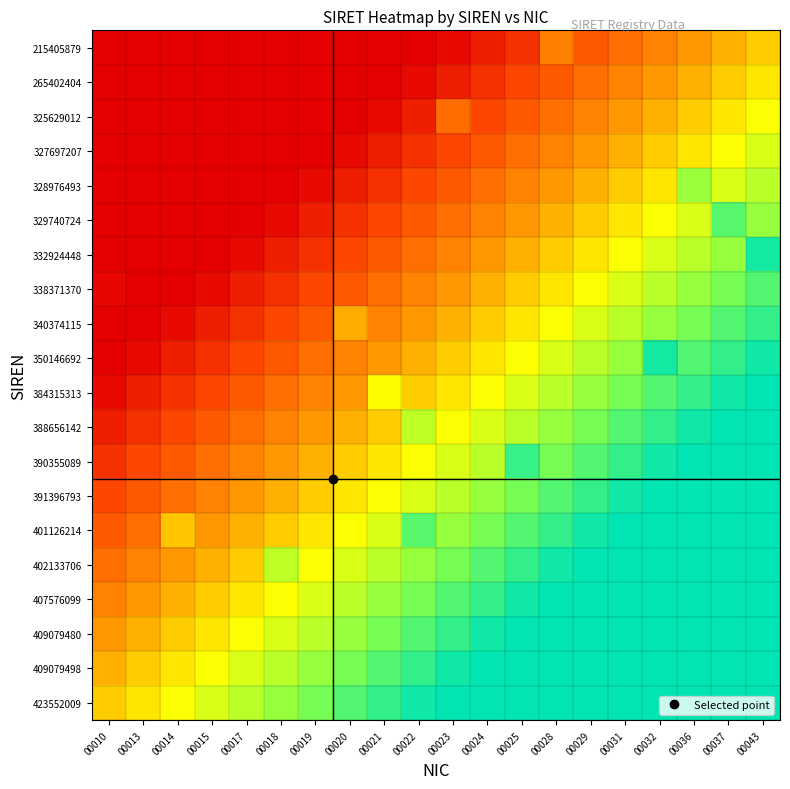

What is the difference between the highest and lowest values at 00014?

1.0